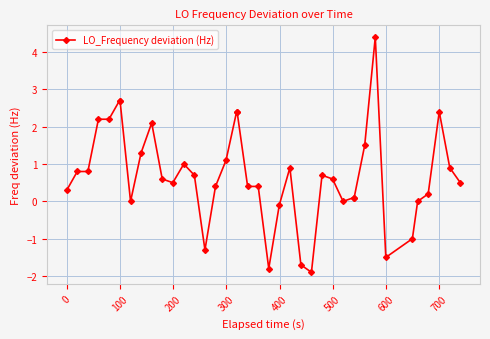

What is the greatest value displayed?

4.4